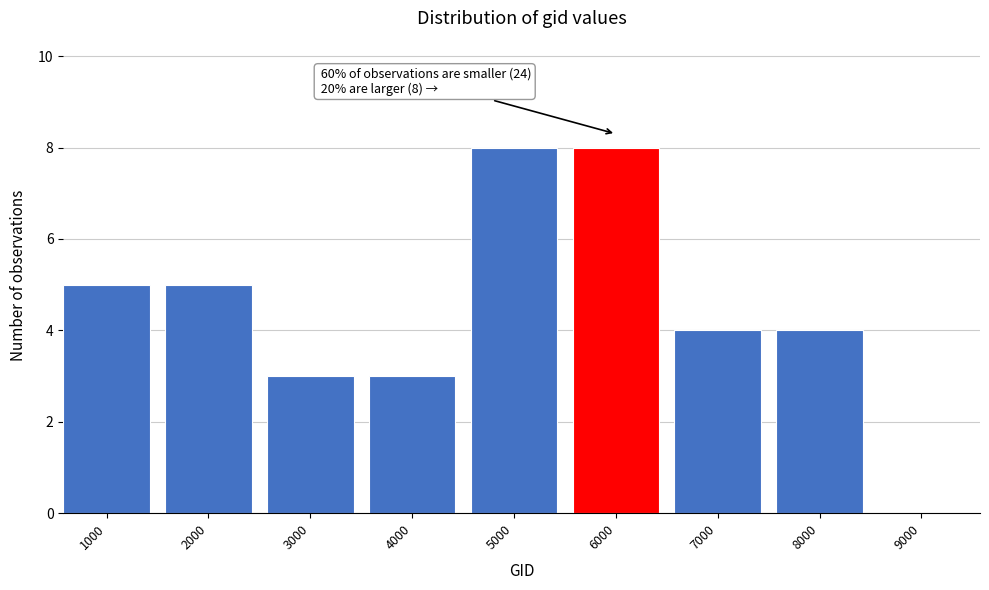

Reading left to right, extract all data points from this chart.

1000=5	2000=5	3000=3	4000=3	5000=8	6000=8	7000=4	8000=4	9000=0